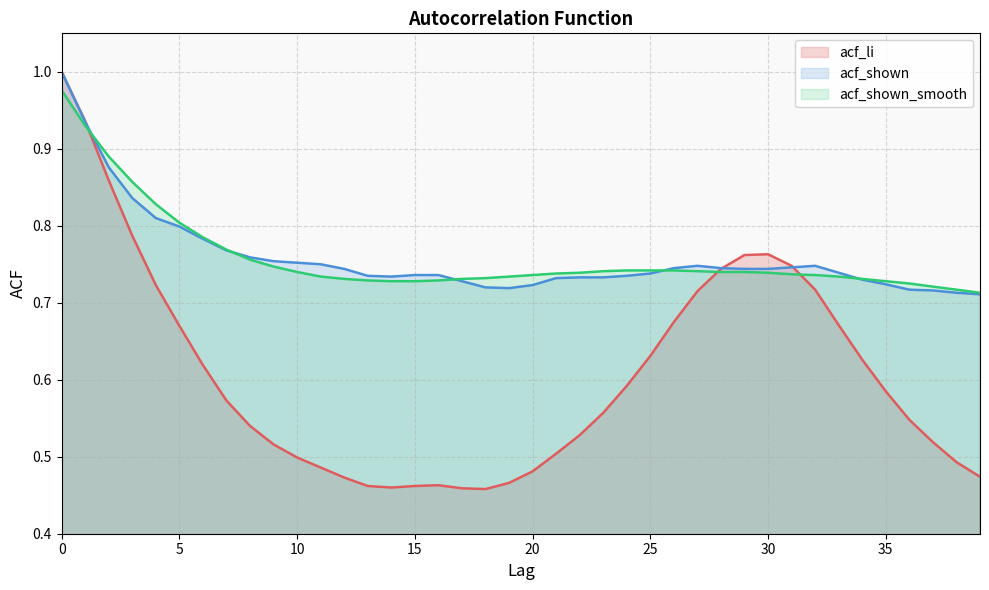

List the labels in order of acf_shown_smooth value, largest first.

0, 1, 2, 3, 4, 5, 6, 7, 8, 9, 24, 25, 26, 23, 27, 10, 28, 29, 22, 30, 21, 31, 20, 32, 11, 19, 33, 18, 12, 17, 34, 13, 16, 14, 15, 35, 36, 37, 38, 39